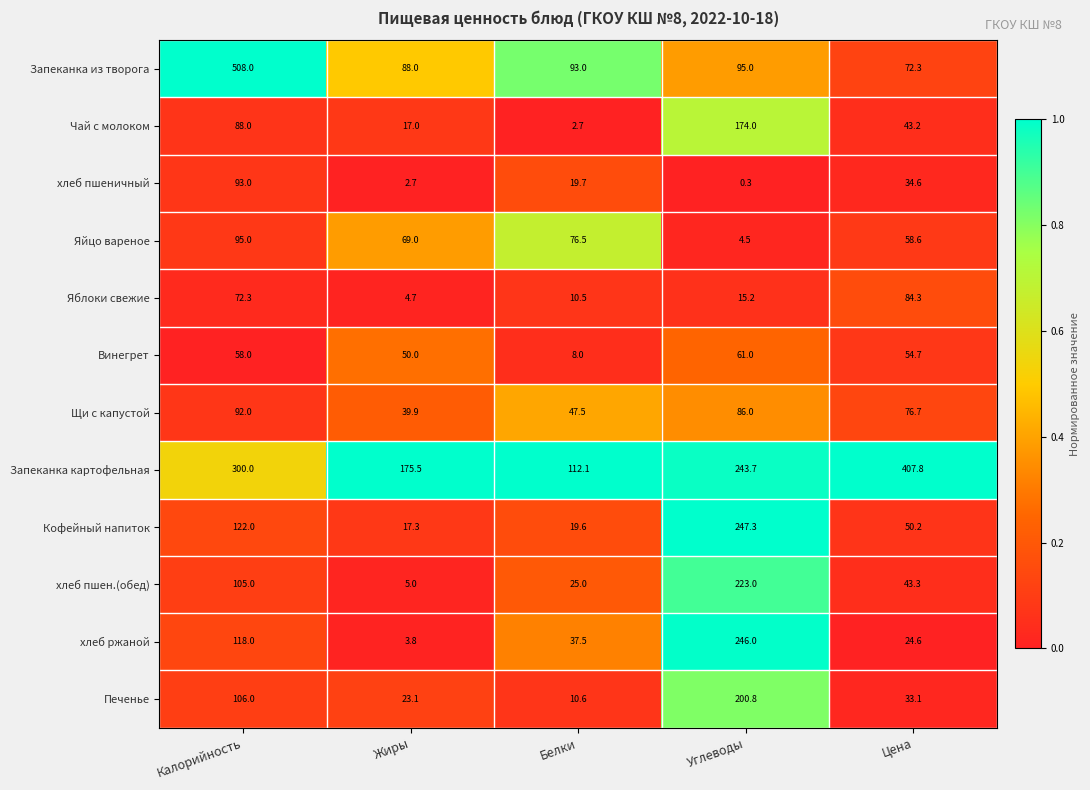

The value of Кофейный напиток at Калорийность is 122.0. True or false?

True